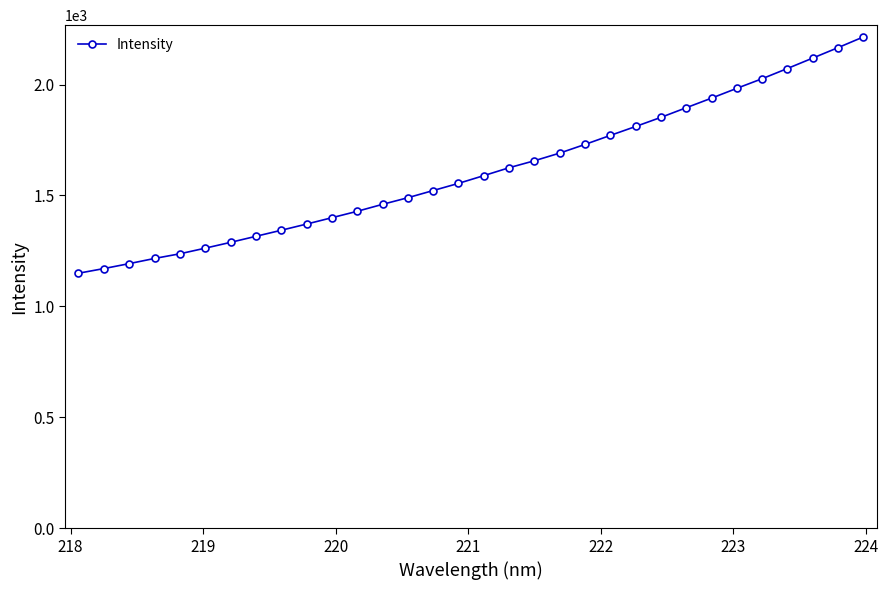

What is the value of the 28th point from the left?

2026.1